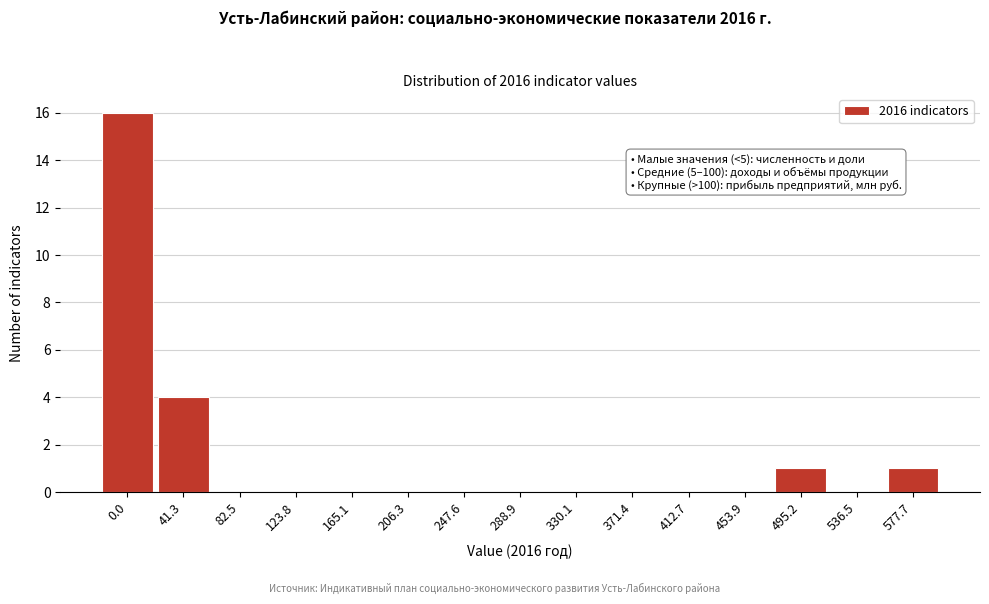

Reading left to right, transcribe all the data shown in this chart.

0.0=16	41.3=4	82.5=0	123.8=0	165.1=0	206.3=0	247.6=0	288.9=0	330.1=0	371.4=0	412.7=0	453.9=0	495.2=1	536.5=0	577.7=1